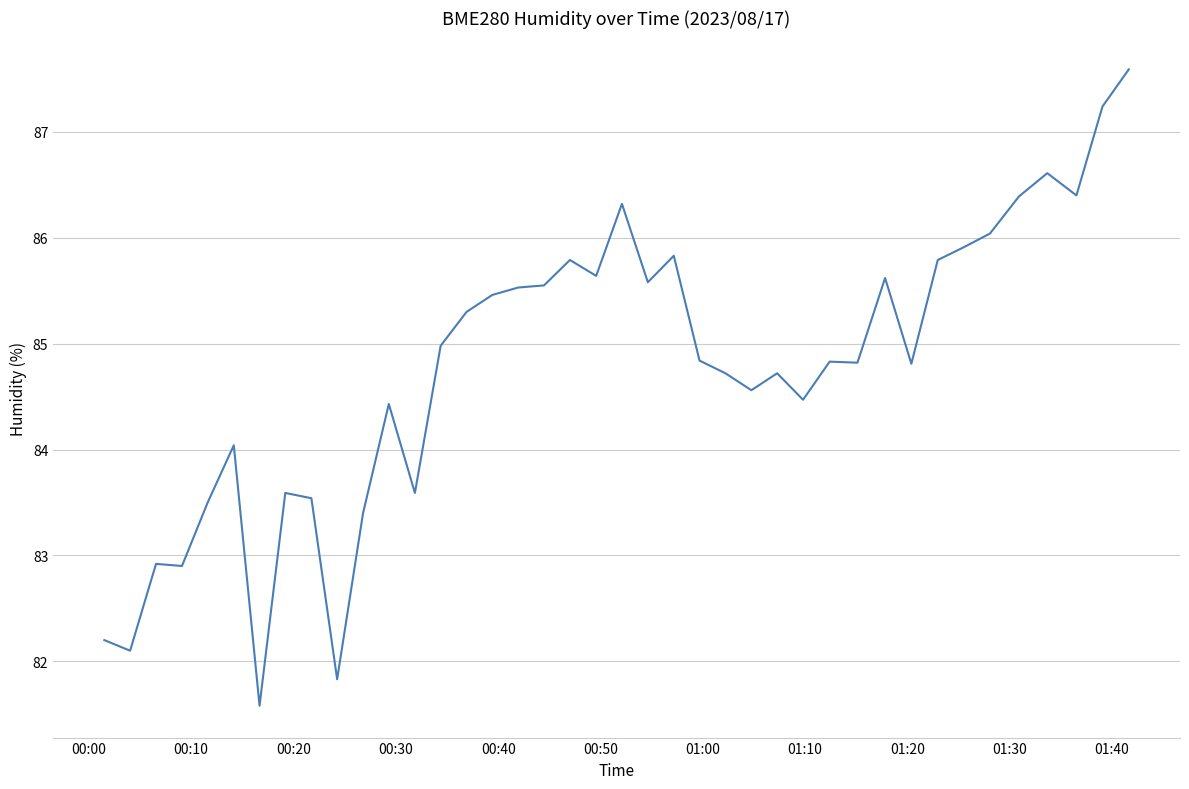

What is the smallest value displayed?

81.6